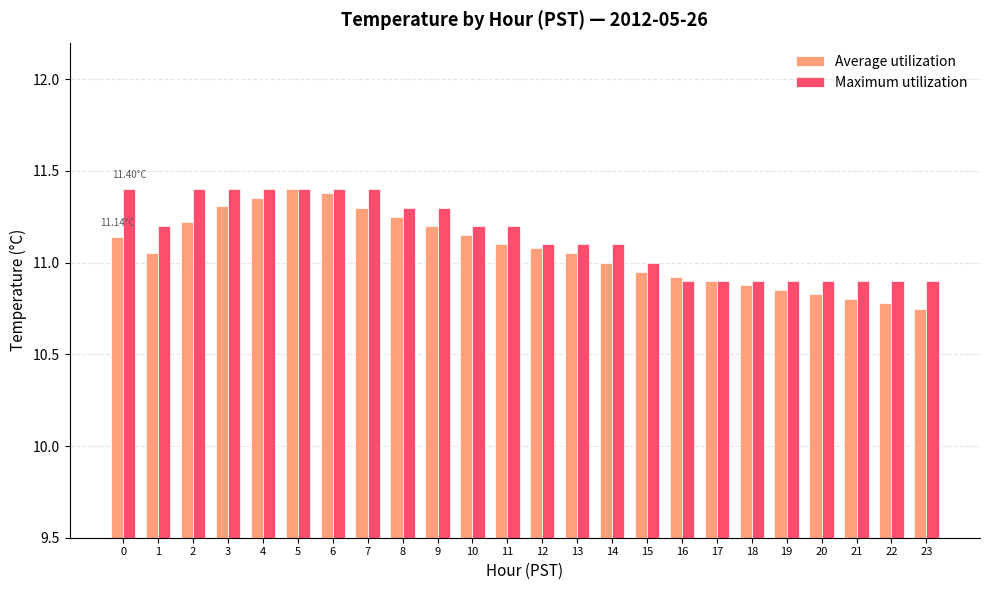

What is the maximum value shown in the chart?

11.4